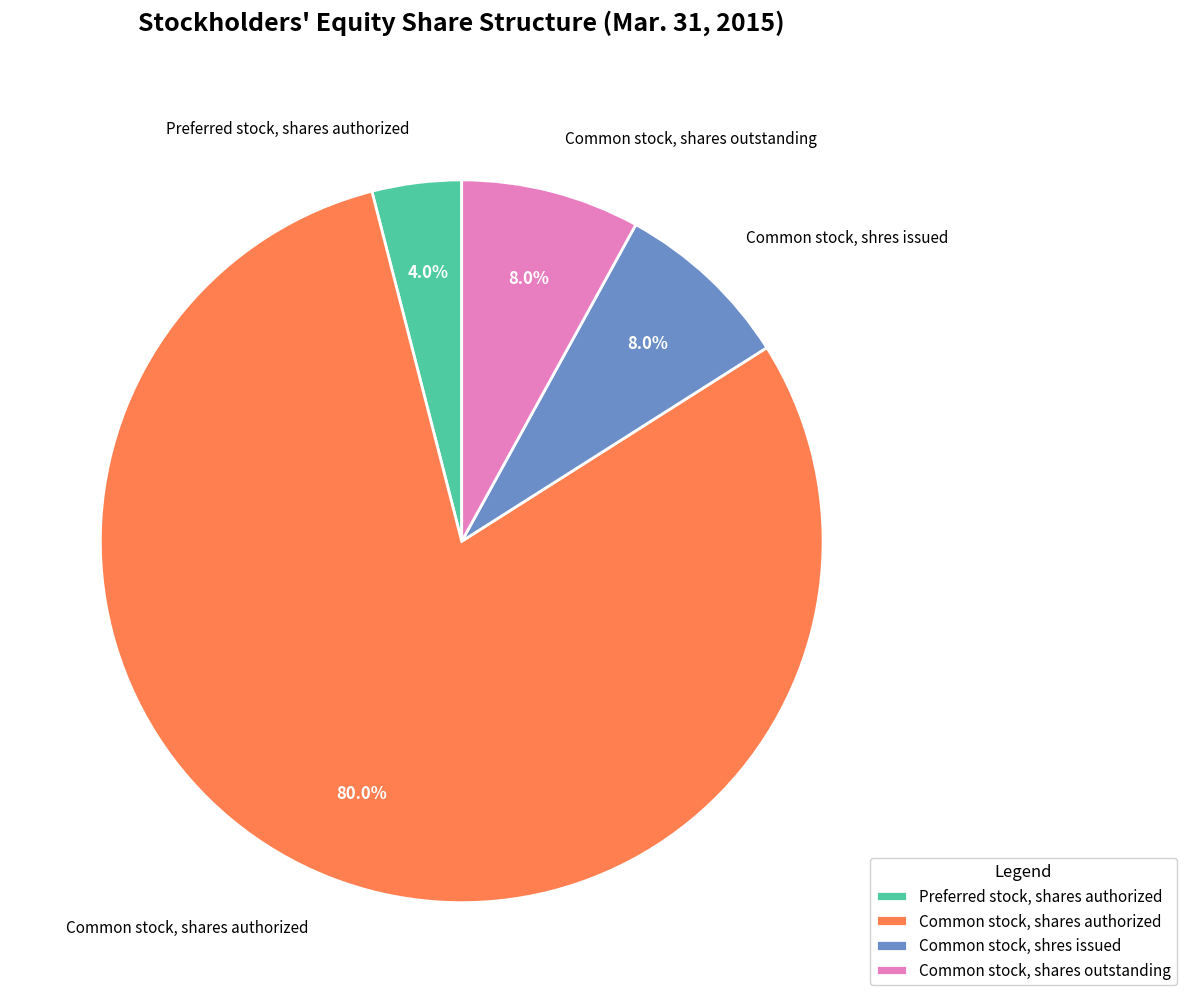

How many slices are in this pie chart?

4